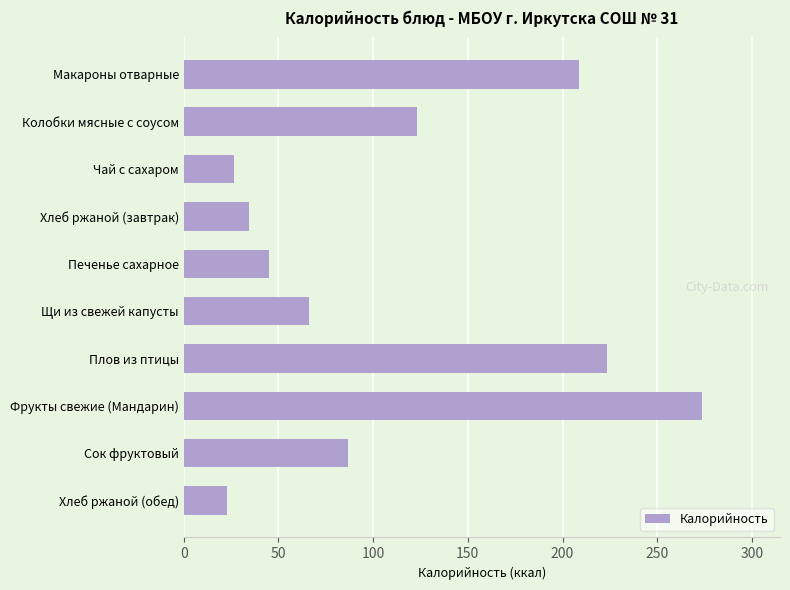

The value at Сок фруктовый is 86.6. True or false?

True